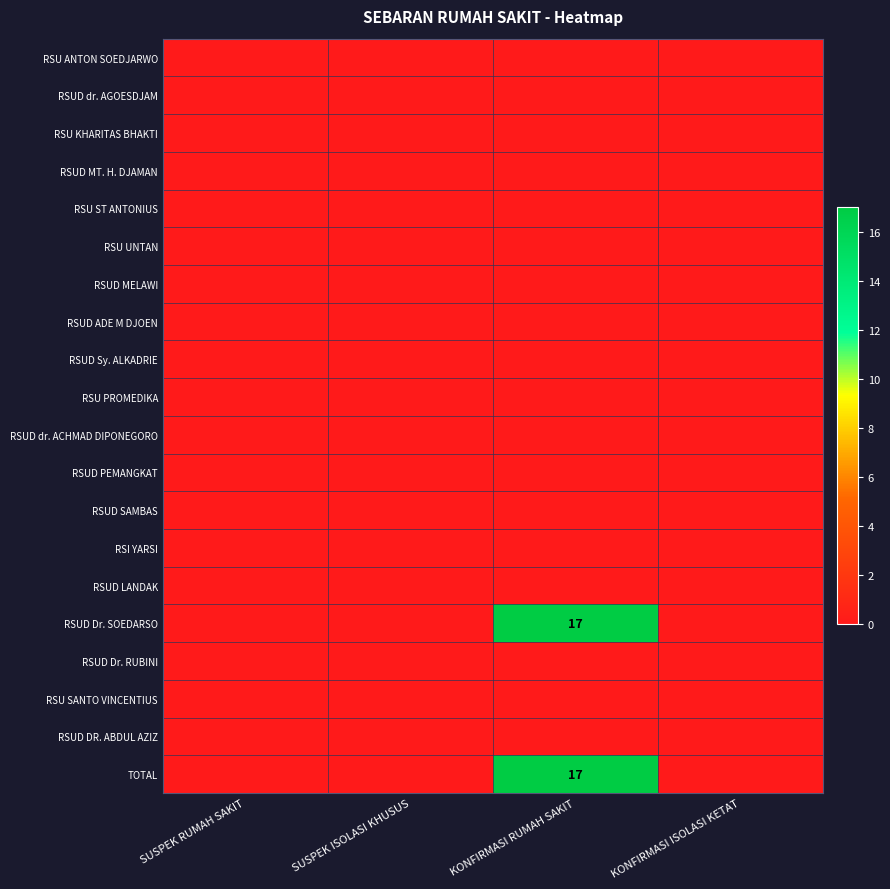

True or false: RSUD dr. ACHMAD DIPONEGORO has a value of 0 at SUSPEK ISOLASI KHUSUS.

True